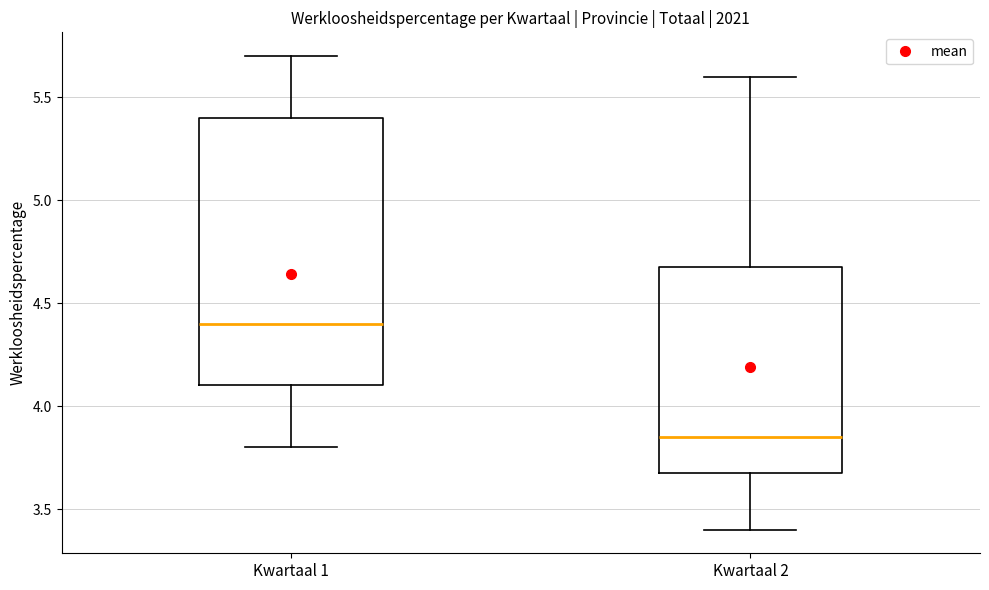

Reading left to right, read every box against the y-axis: the position of its median line, the range the box covers, and the ends of its whiskers. The values are not printed on the chart, so give them approximately, as read against the axis.

Kwartaal 1: median 4.40, box 4.10 to 5.40, whiskers 3.80 to 5.70
Kwartaal 2: median 3.85, box 3.70 to 4.70, whiskers 3.40 to 5.60